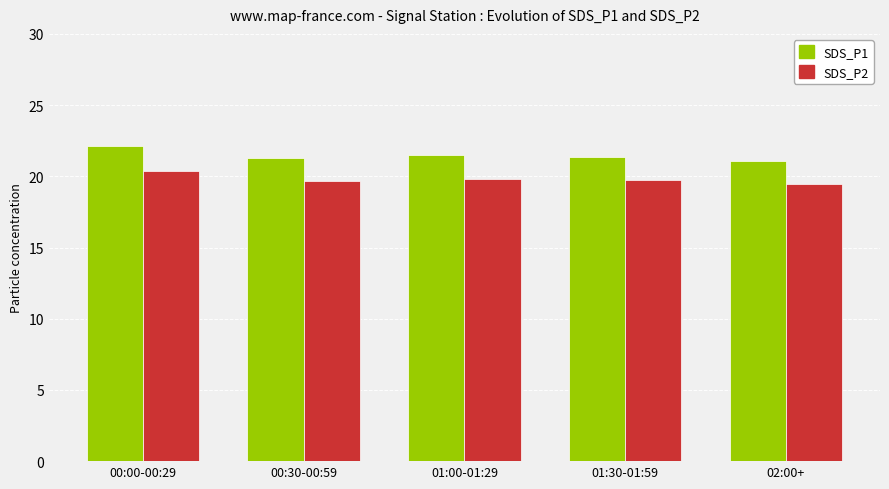

The value of SDS_P1 at 00:30-00:59 is 6.5. True or false?

False